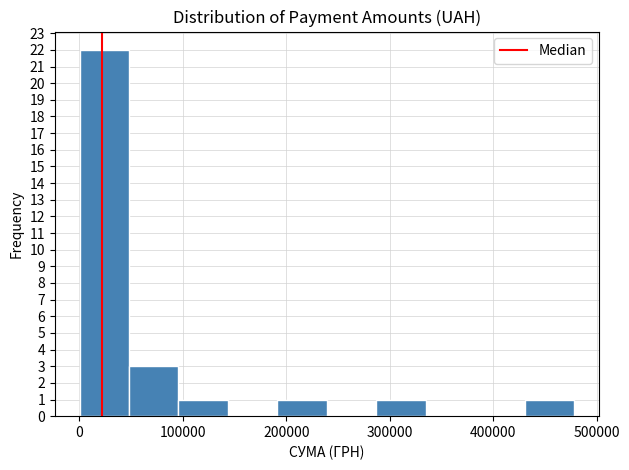

Reading left to right, transcribe this chart: for each bar, give the range it covers on the x-axis and its height. Neither the bar edges nor the heights are printed on the chart, so give them approximately, as read against the axes.

0 to 50000: 22
50000 to 100000: 3
100000 to 140000: 1
140000 to 190000: 0
190000 to 240000: 1
240000 to 290000: 0
290000 to 330000: 1
330000 to 380000: 0
380000 to 430000: 0
430000 to 480000: 1